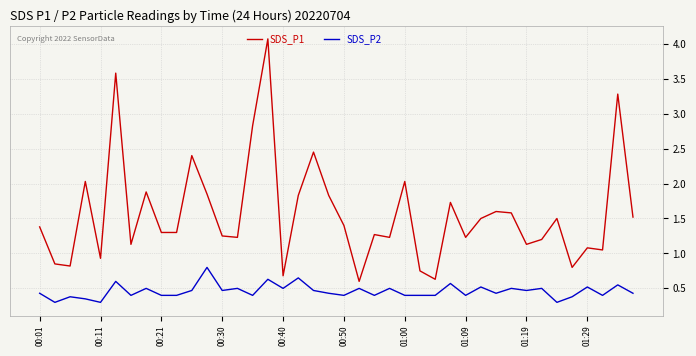

Which series has the largest total across all categories?

SDS_P1